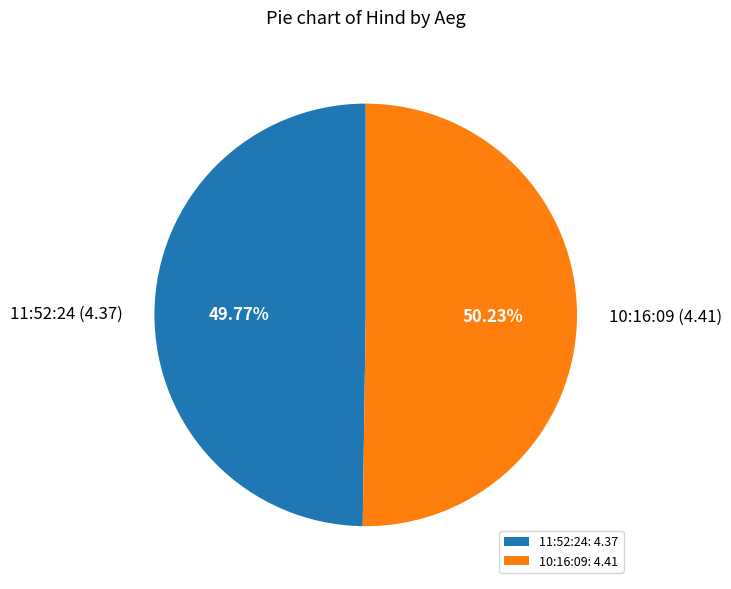

Is there any slice that represents more than half of the pie?

Yes